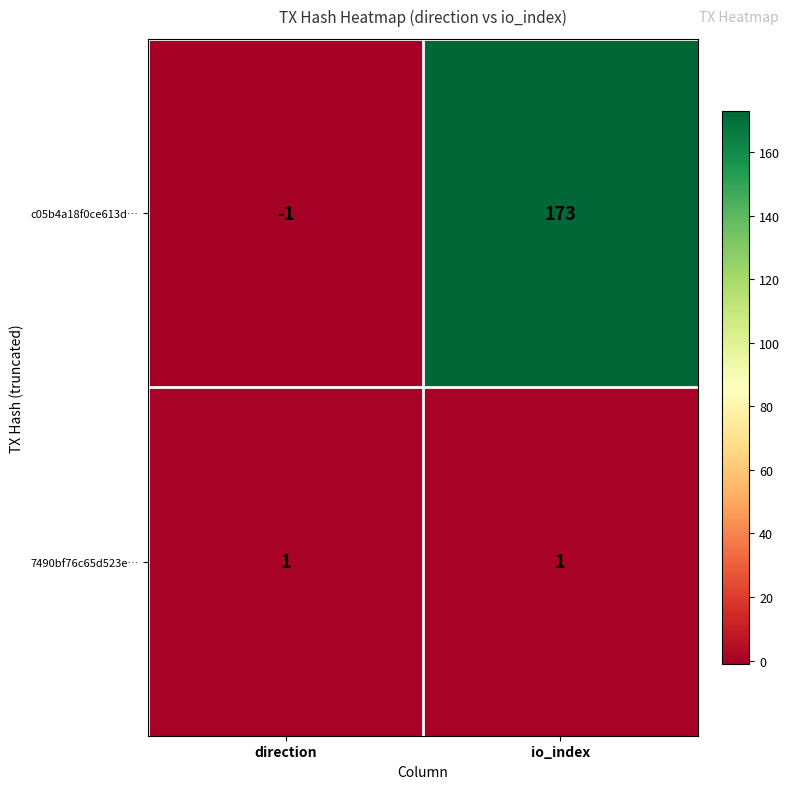

List the series in order of their overall mean, lowest first.

7490bf76c65d523e…, c05b4a18f0ce613d…